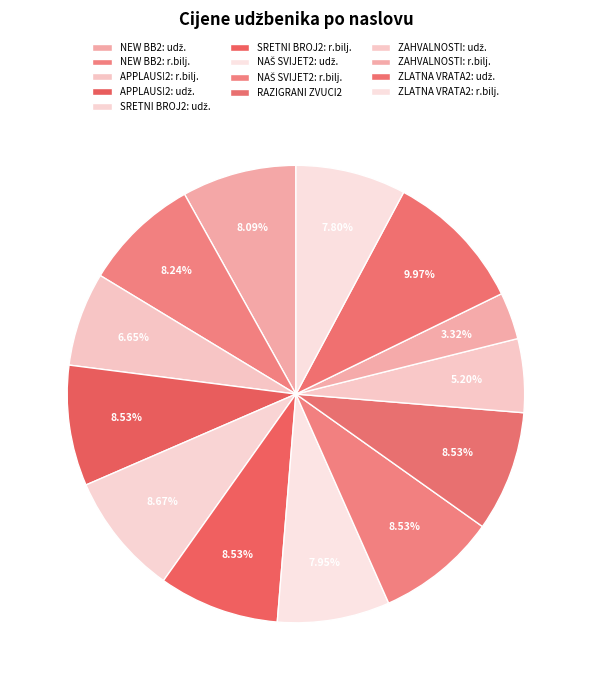

To the nearest percent, what is the average slice percentage?

8%